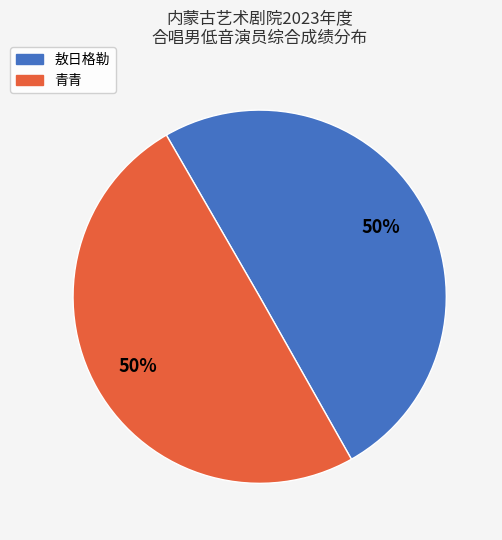

Is it true that 敖日格勒 is 50% of the pie?

True